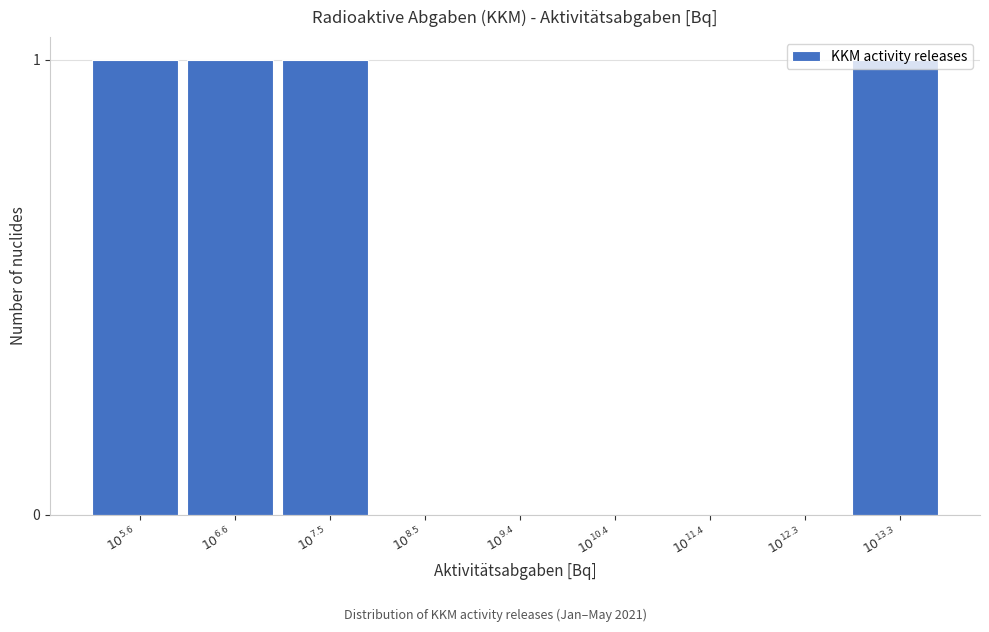

What is the sum of all values?

4